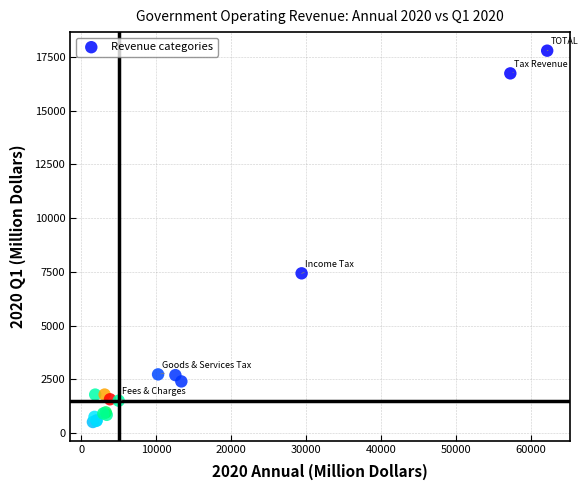

What Y value in the scatter plot is closest to 9153?

7434.4